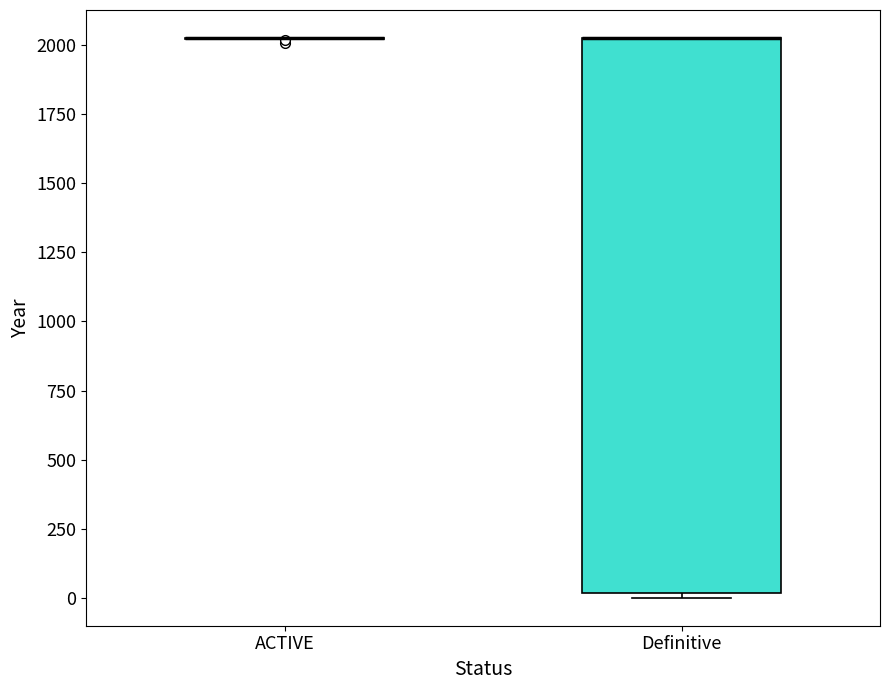

Which box is the tallest, from its lower edge to its upper edge?

Definitive